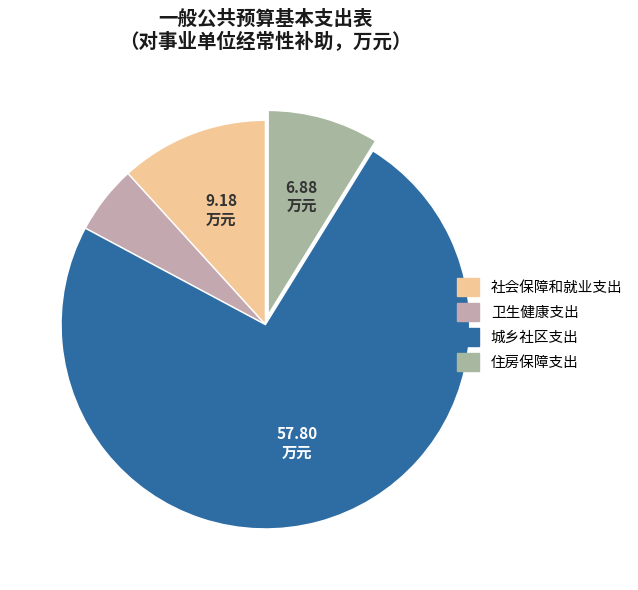

Is there any slice that represents more than half of the pie?

Yes